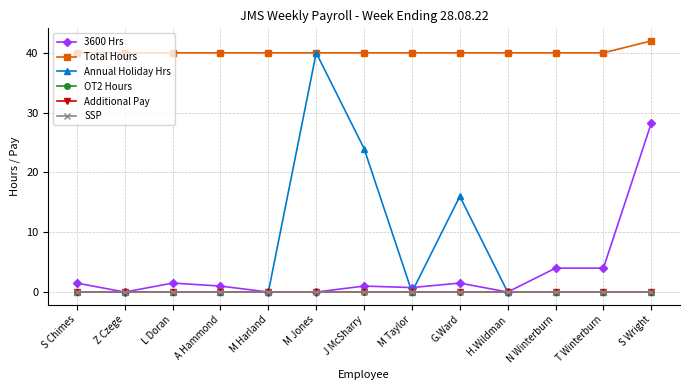

What is the sum of all Annual Holiday Hrs values?

80.0